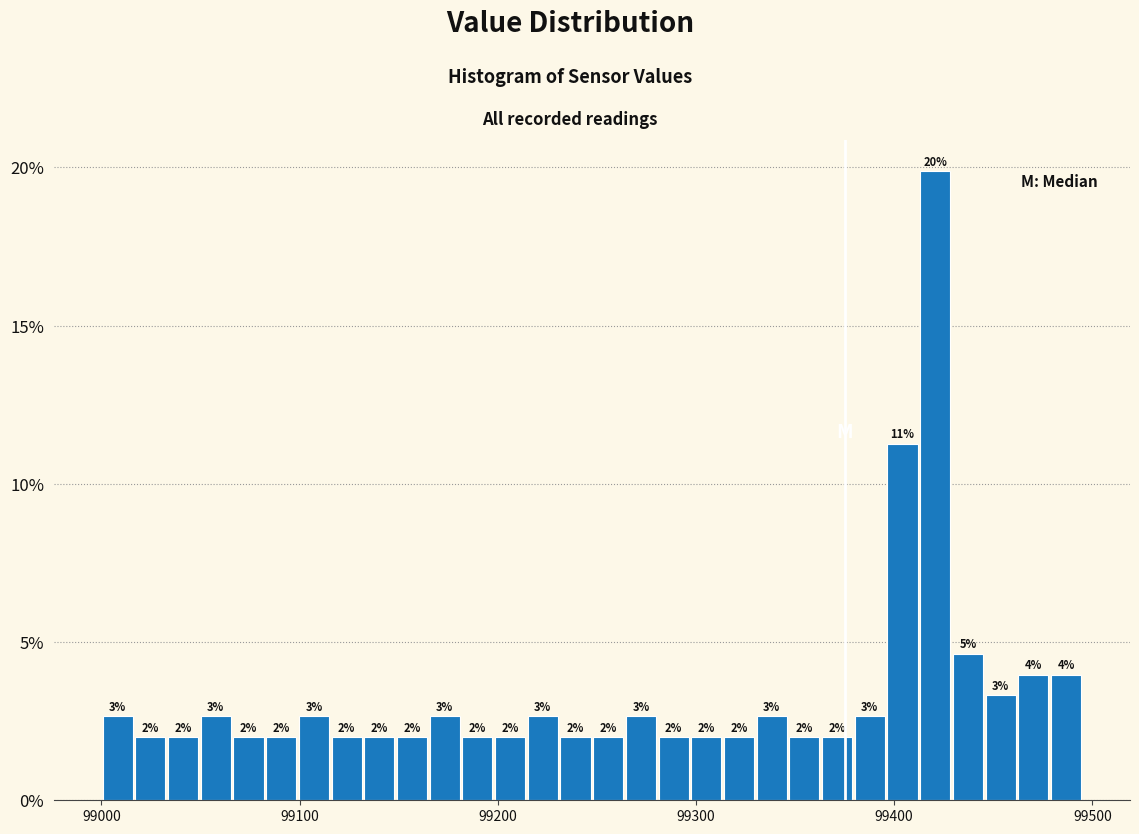

Read against the x-axis, roughly where is the centre of the tallest bar?

99420